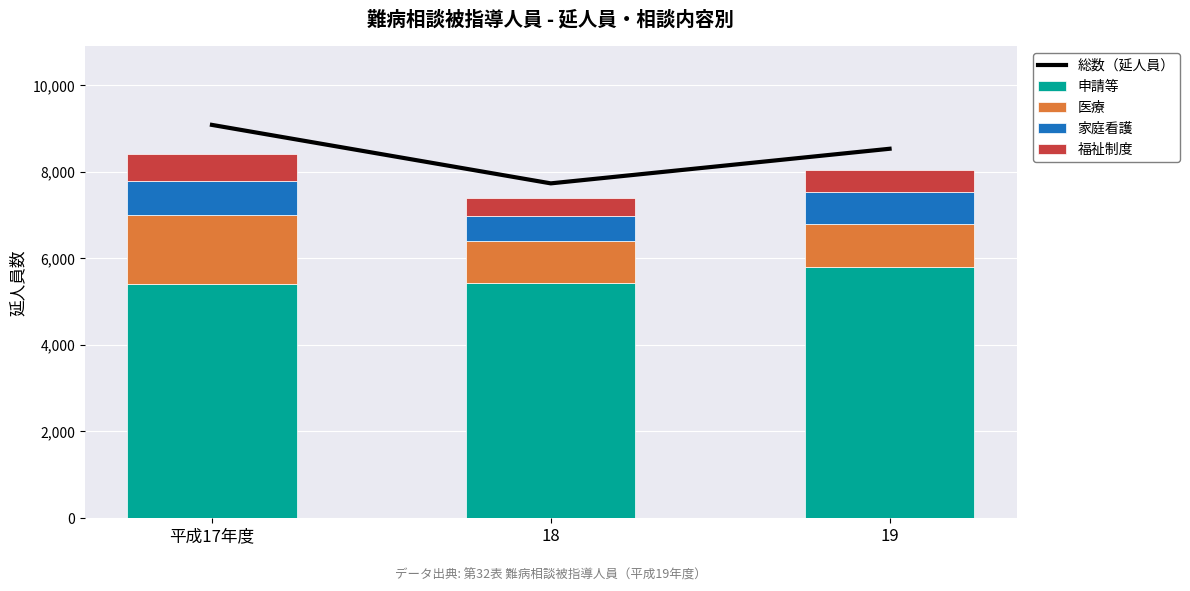

Reading right to left, transcribe all the data shown in this chart.

総数（延人員）: 19=8535	18=7735	平成17年度=9087
申請等: 19=5809	18=5422	平成17年度=5398
医療: 19=991	18=987	平成17年度=1595
家庭看護: 19=735	18=574	平成17年度=806
福祉制度: 19=498	18=404	平成17年度=609